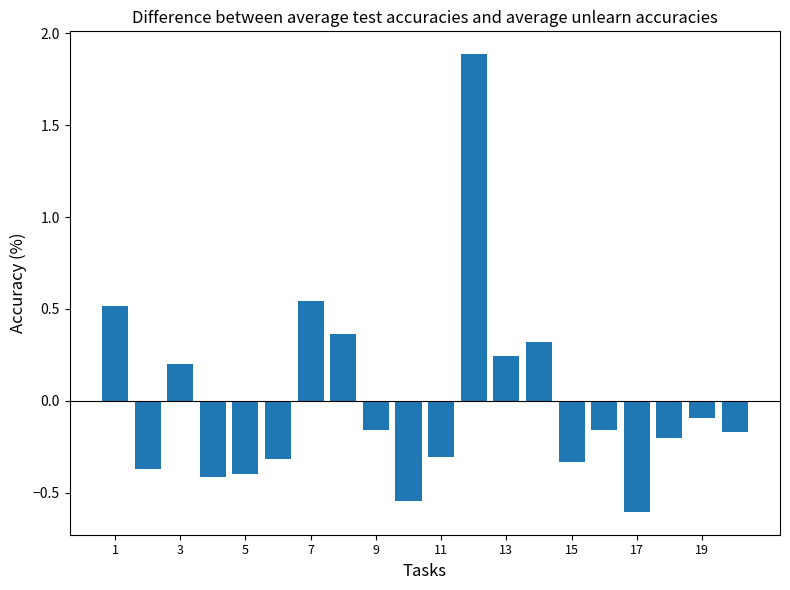

What is the difference between the maximum and minimum values?

2.5